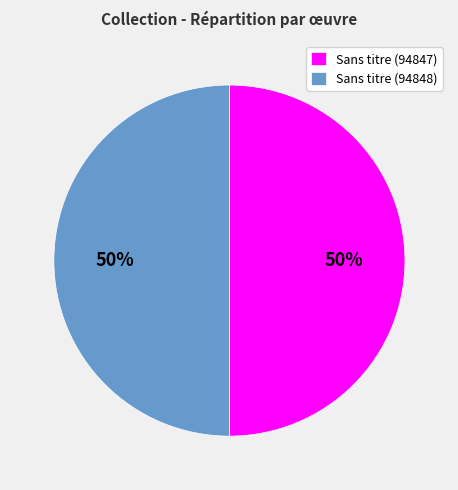

Count the number of slices in the pie.

2